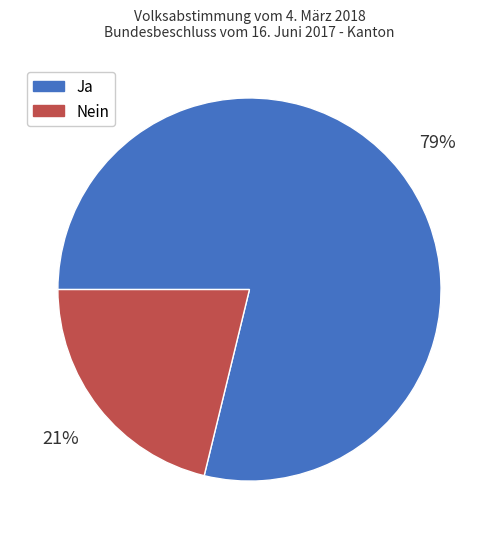

Rank the categories by value from highest to lowest.

Ja, Nein